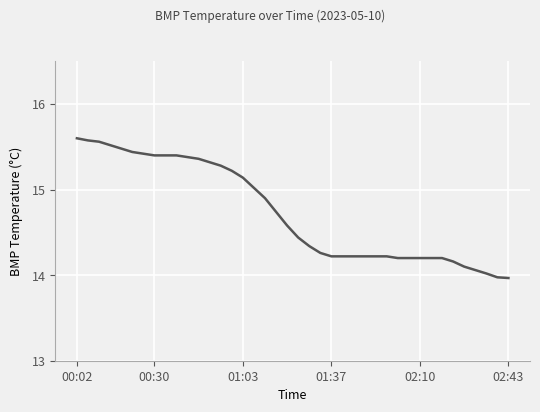

How many lines are shown in the chart?

1